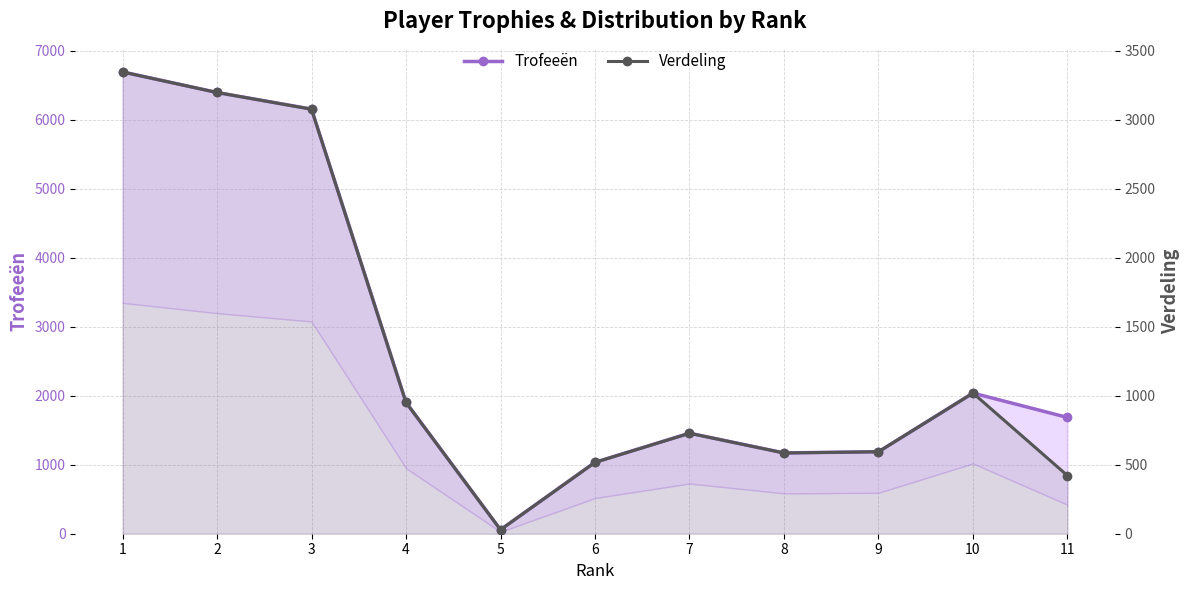

At which category does Trofeeën reach its first local peak?

7